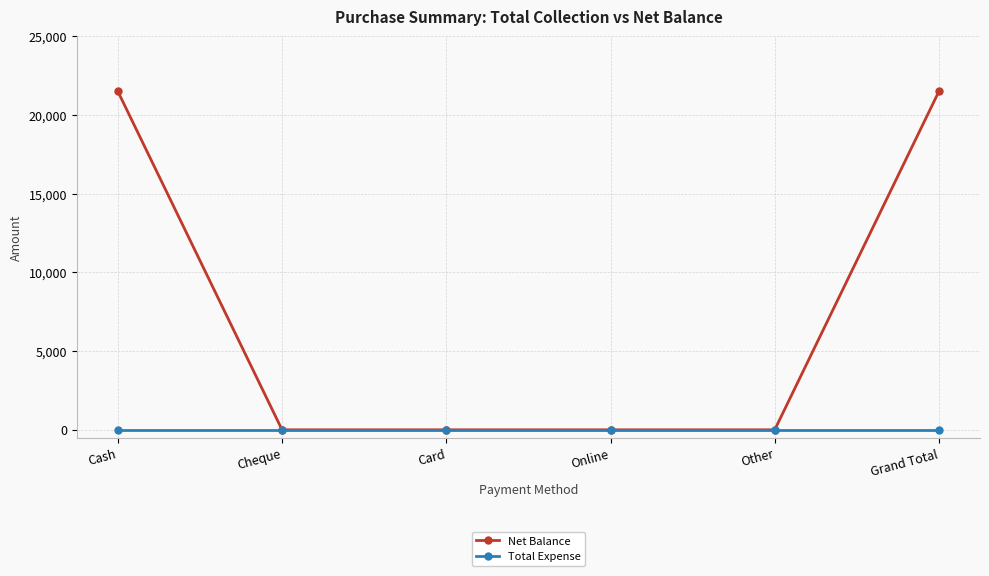

Reading left to right, transcribe all the data shown in this chart.

Net Balance: 21499	0	0	0	0	21499
Total Expense: 0	0	0	0	0	0